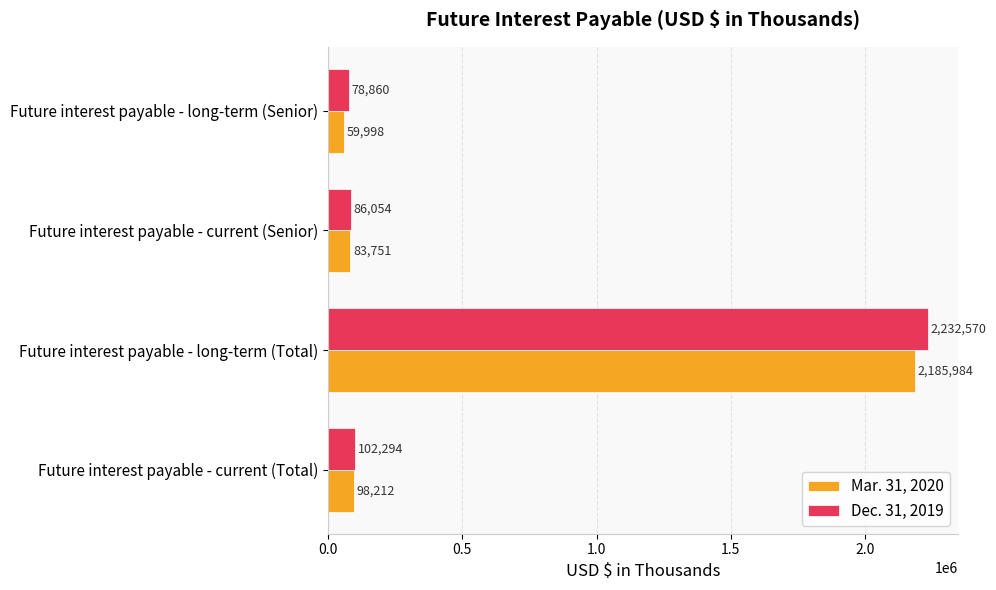

Which series has the widest spread of values?

Dec. 31, 2019